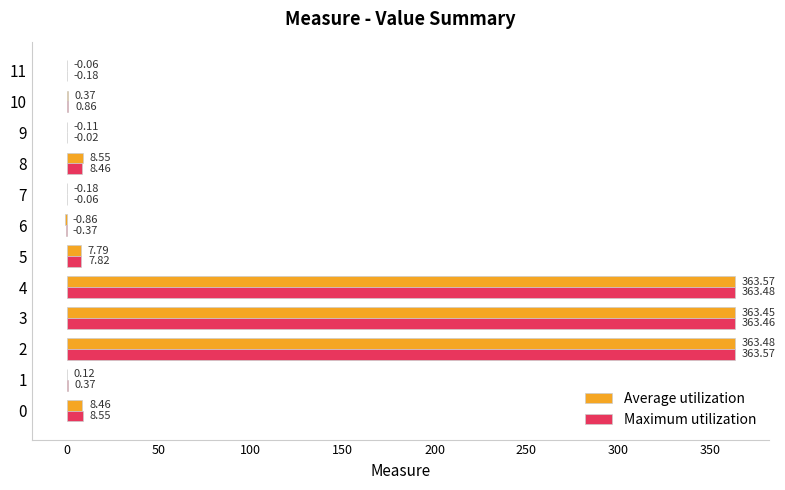

Which series changed the most between 9 and 10?

Maximum utilization